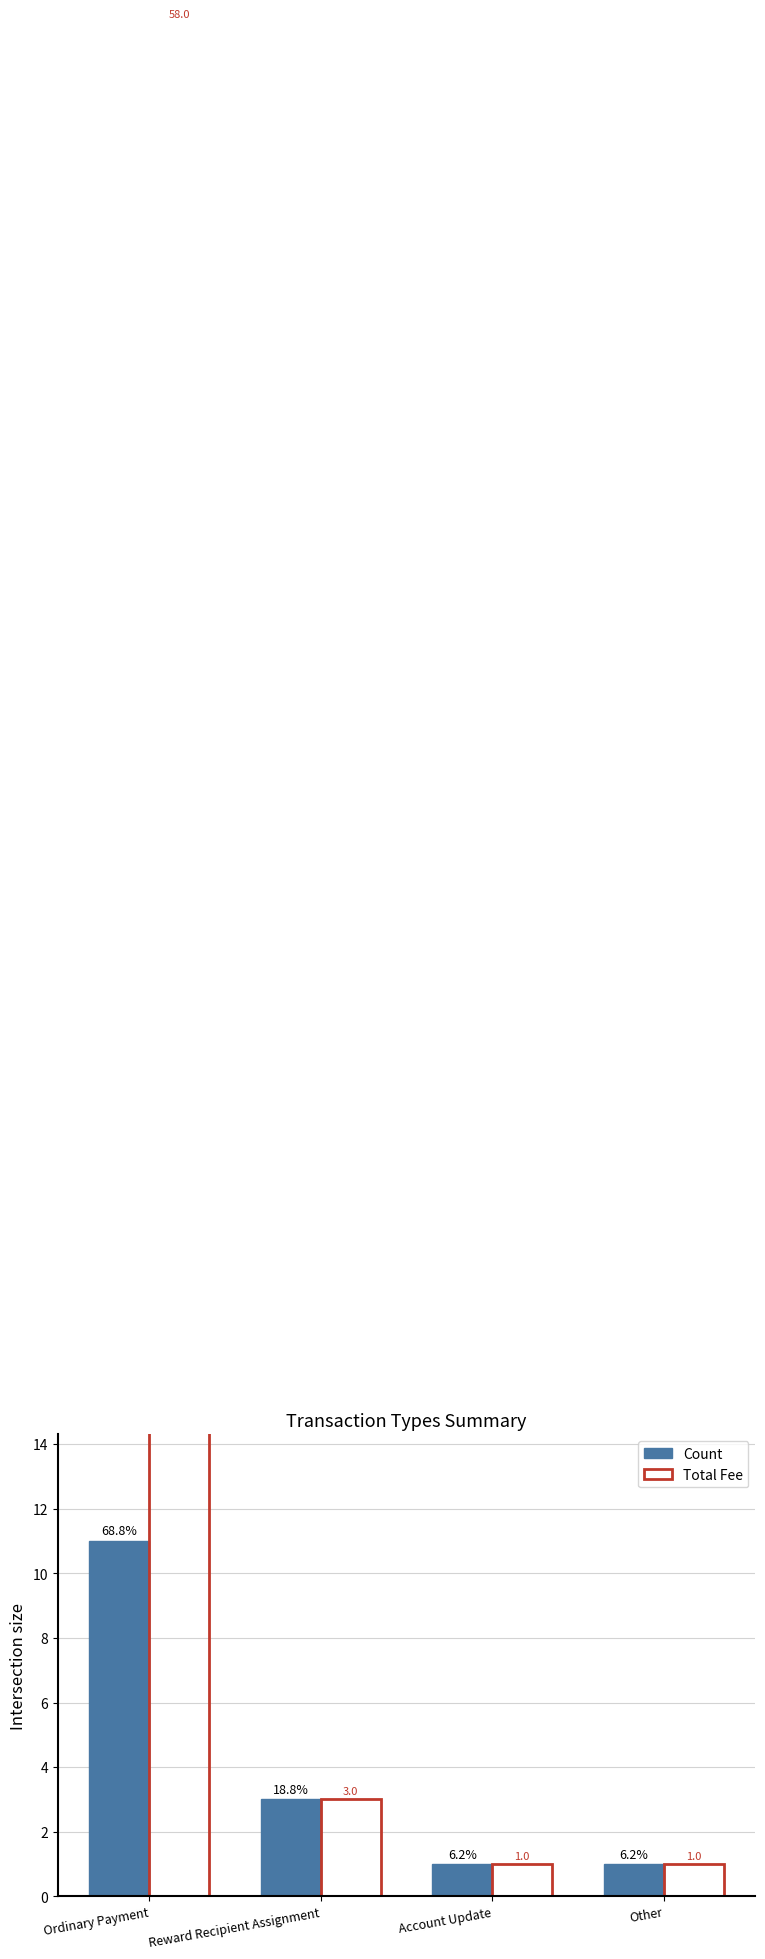

What is the label of the 1st bar from the right?

Other